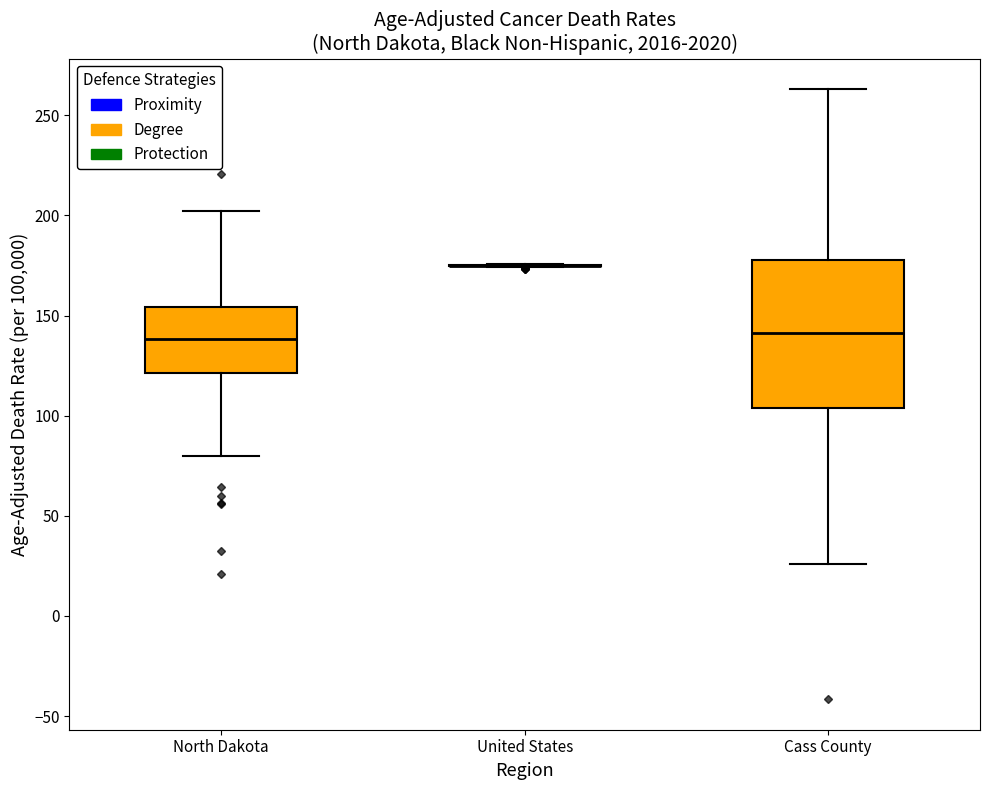

Comparing the boxes themselves (not the whiskers), which one is the tallest?

Cass County